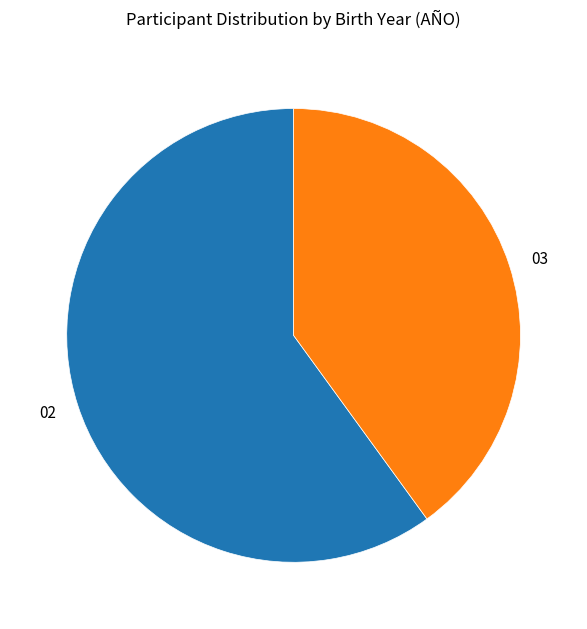

Which category accounts for the majority?

02